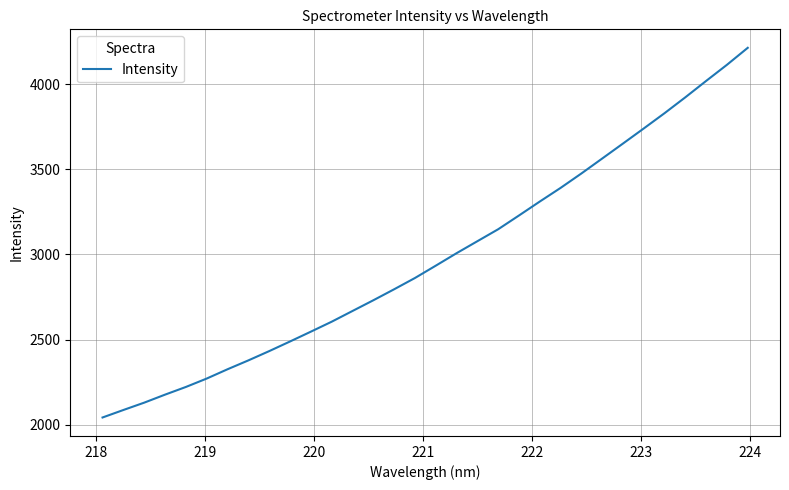

What is the smallest value displayed?

2042.2